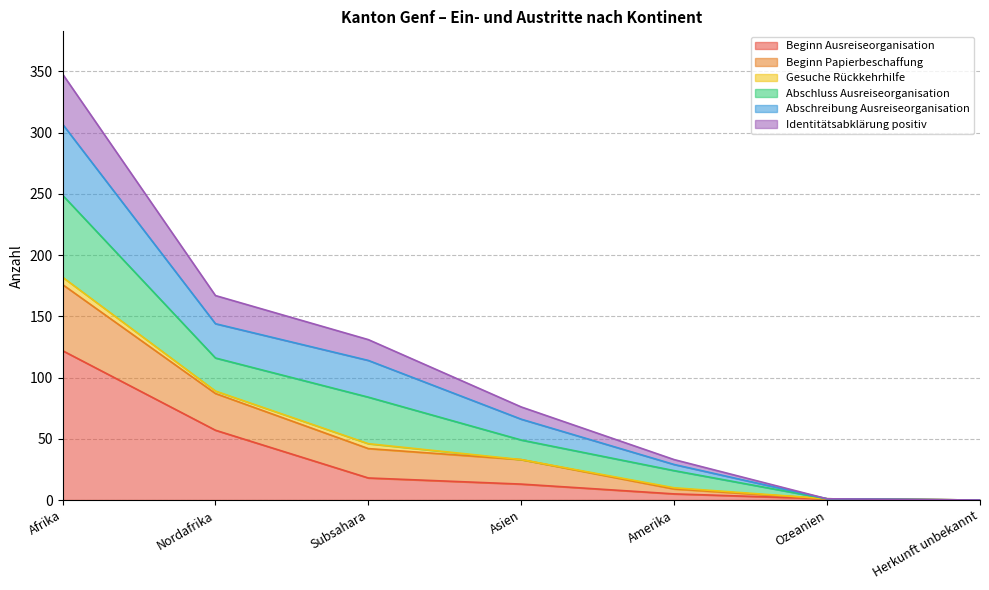

What is the maximum value for Beginn Ausreiseorganisation?

122